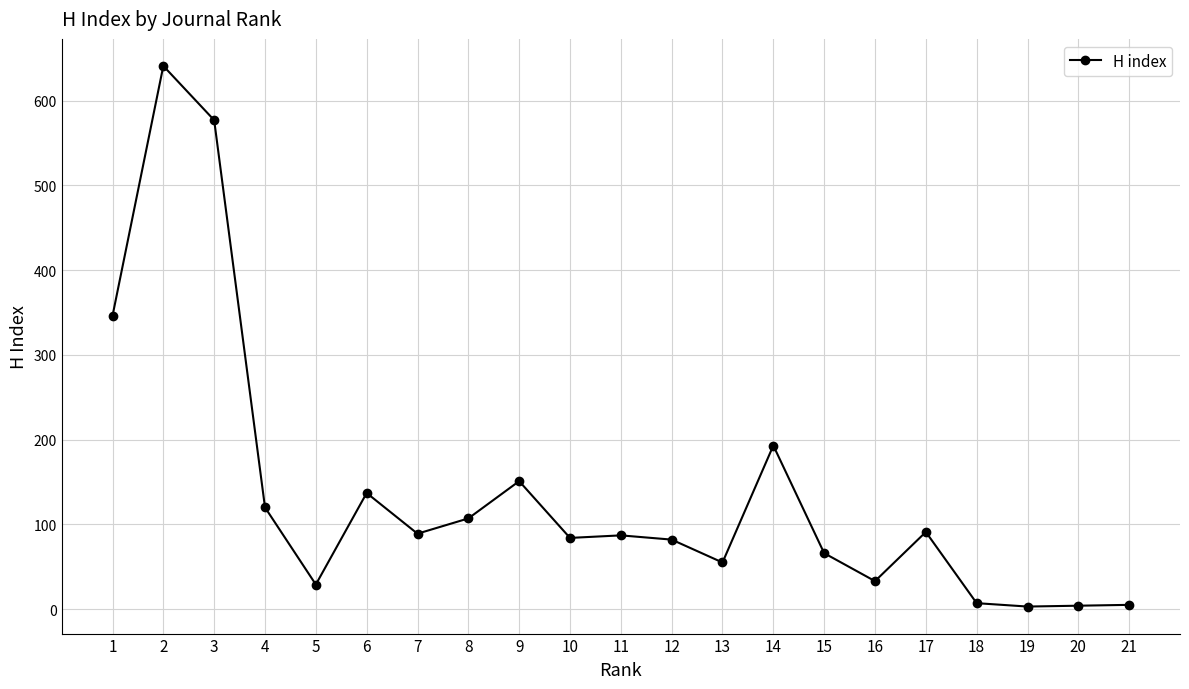

Approximately how many times larger is the value at 4 compared to 20?

30.0